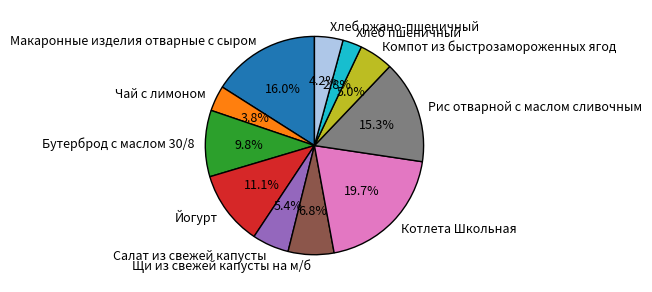

To the nearest percent, what is the difference between the largest and smallest slice percentages?

17%